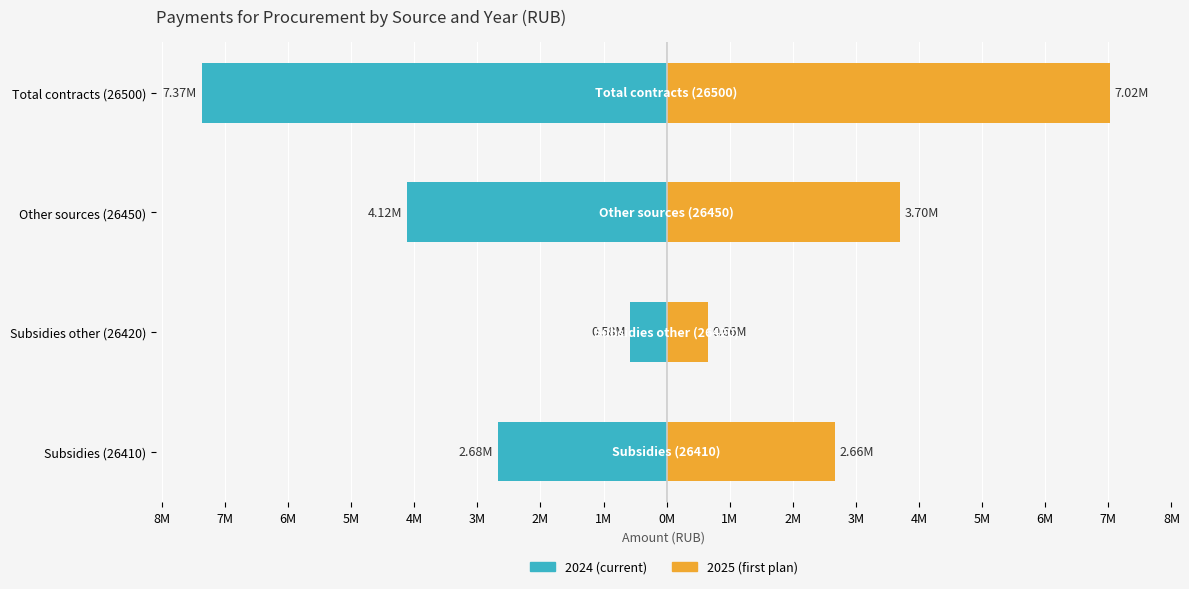

What is the difference between the highest and lowest values at Total contracts (26500)?

14390818.5